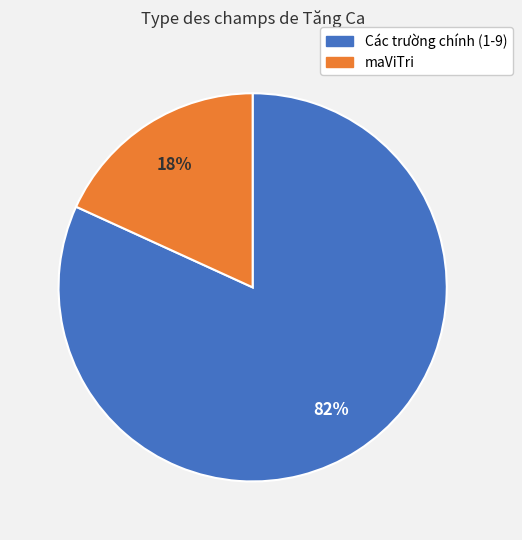

To the nearest percent, what is the difference between the largest and smallest slice percentages?

64%